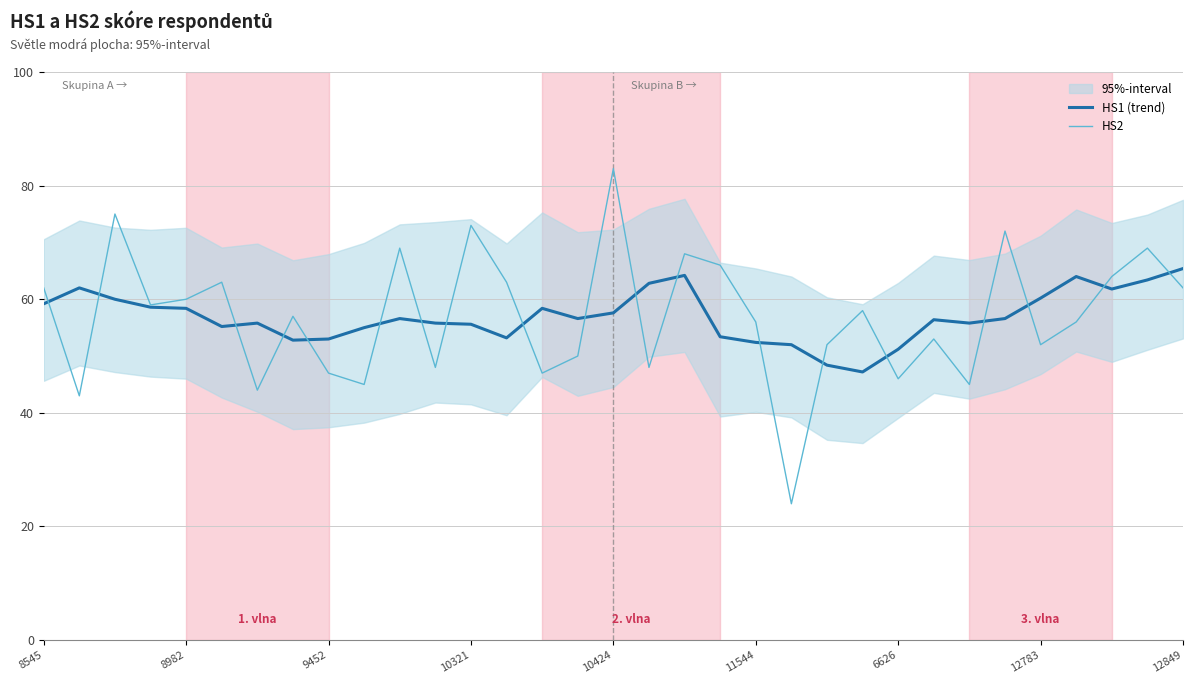

The HS1 (trend) series shows 38.5 at 11. True or false?

False